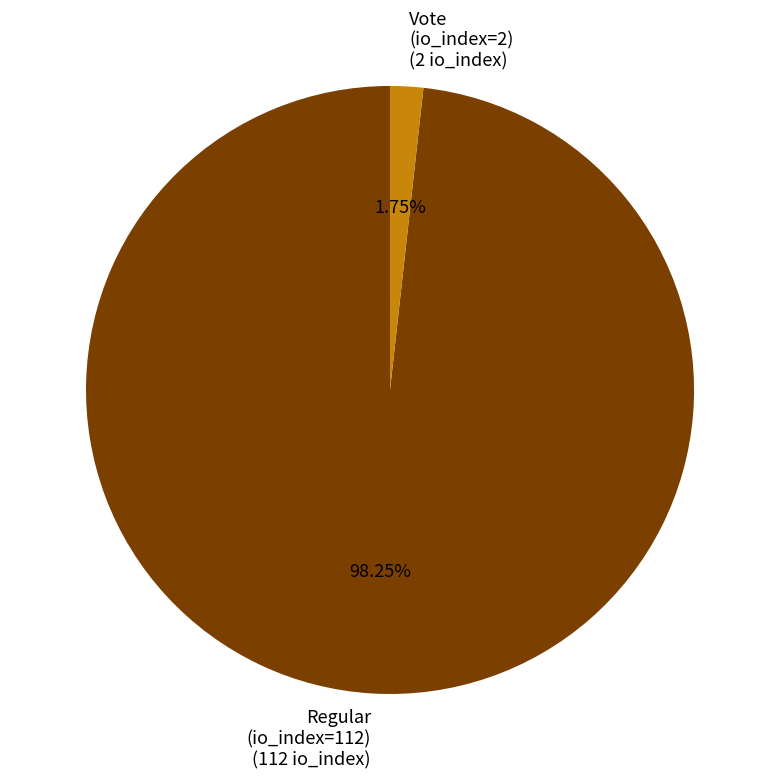

Count the number of slices in the pie.

2